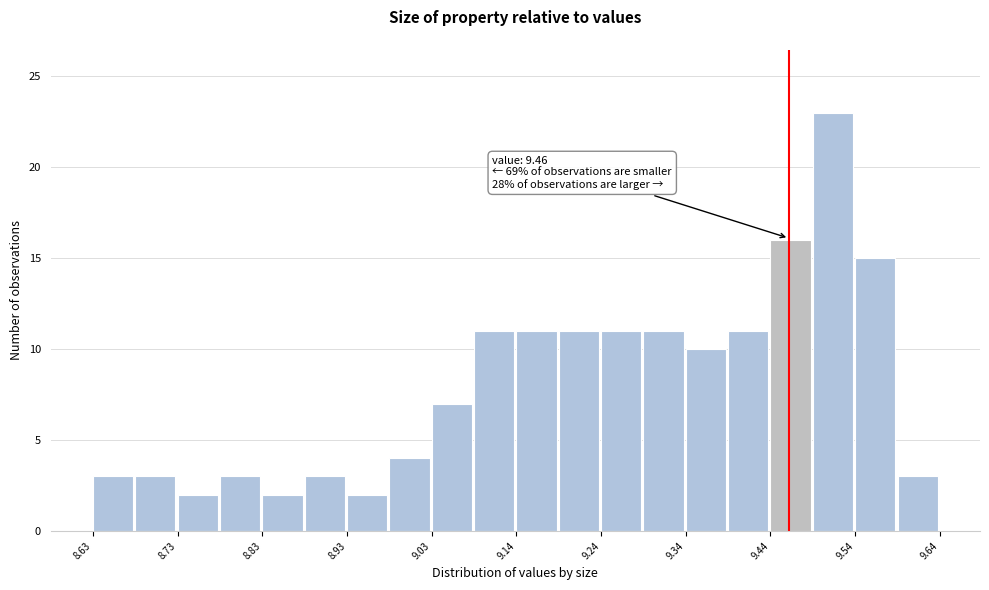

Read against the x-axis, roughly where is the centre of the tallest bar?

9.52